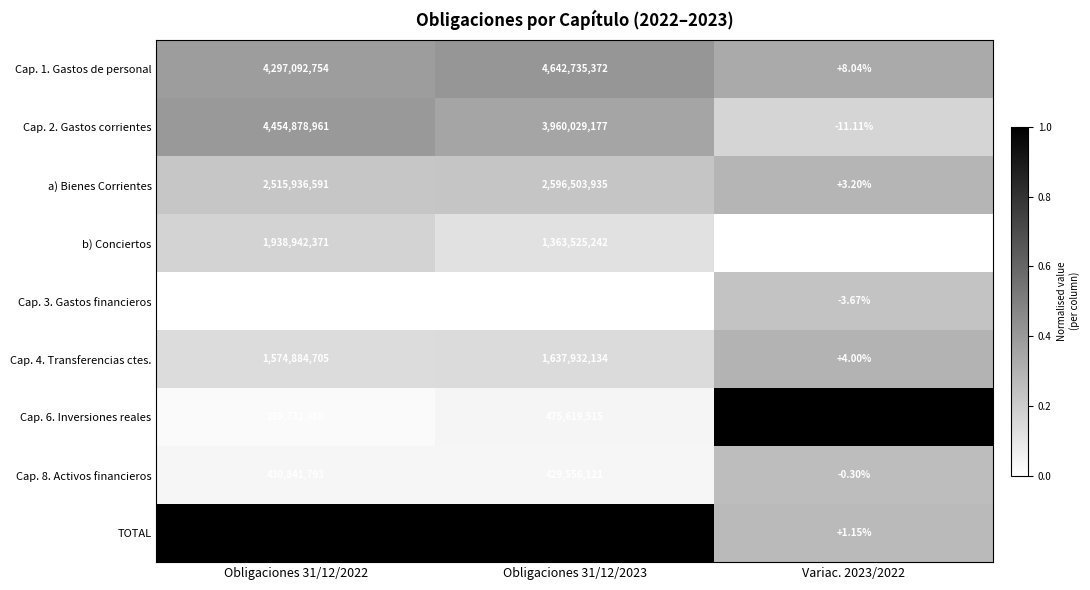

Which series has the largest total across all categories?

TOTAL